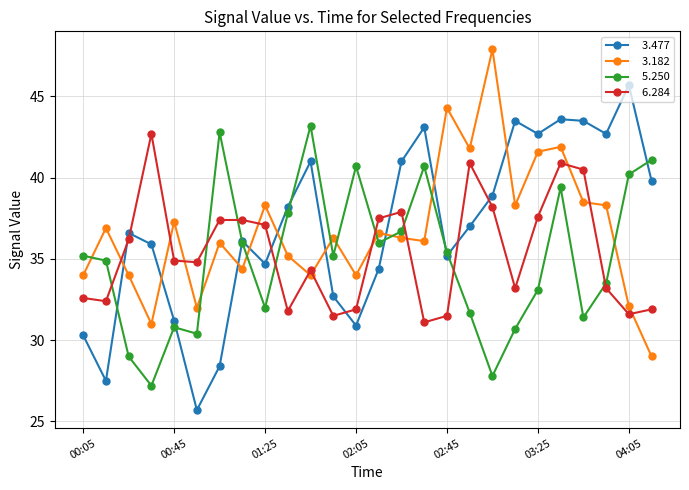

What is the minimum value shown in the chart?

25.7